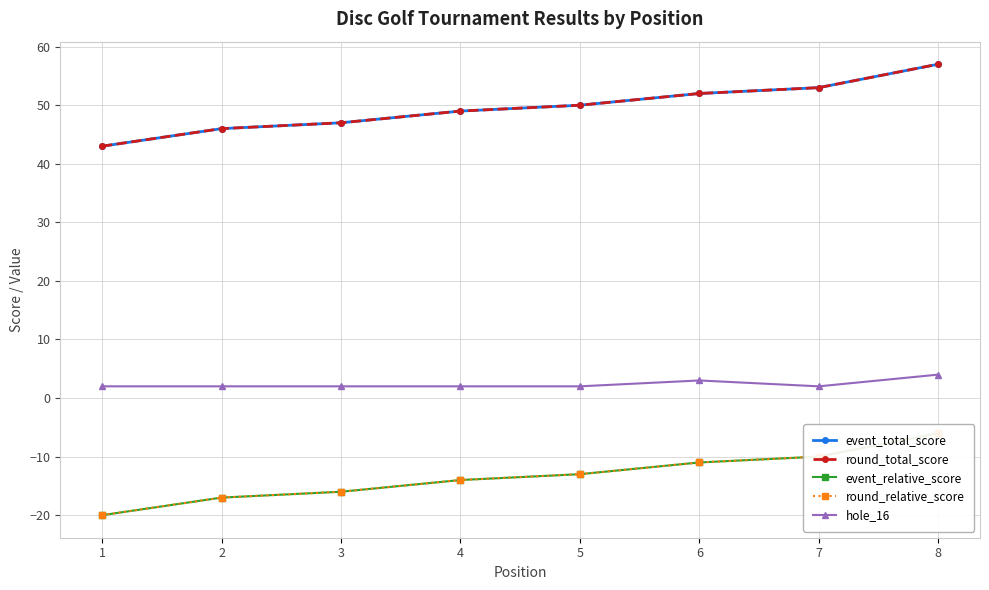

Is it true that round_total_score equals 72 at 3?

False